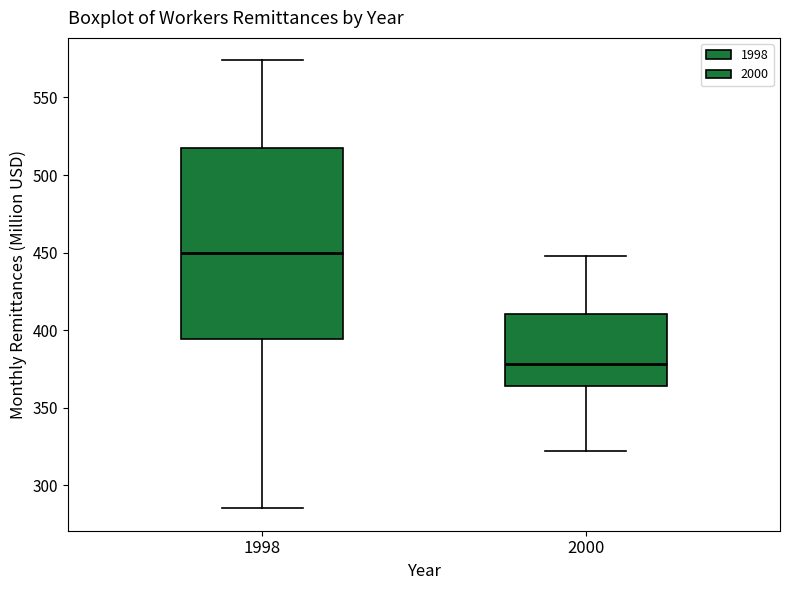

Reading left to right, transcribe this box plot: for each box, give where its median line is, the range the box spans, and where its two whiskers end, as read against the y-axis. The values are not printed on the chart, so give them approximately, as read against the axis.

1998: median 450, box 395 to 515, whiskers 285 to 575
2000: median 380, box 365 to 410, whiskers 320 to 450